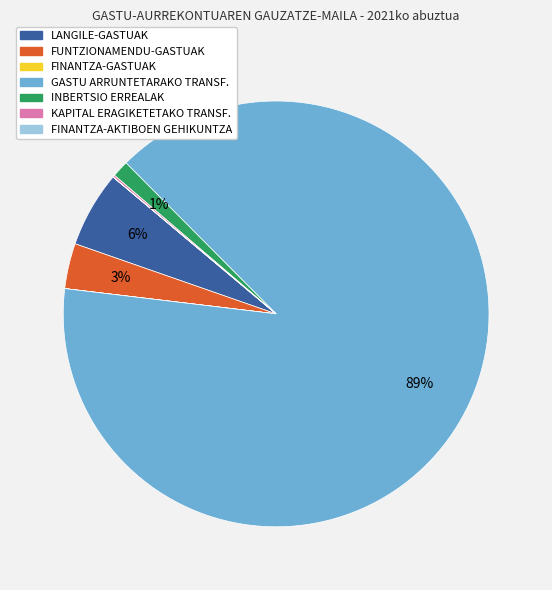

What percentage is the INBERTSIO ERREALAK slice, to the nearest percent?

1%